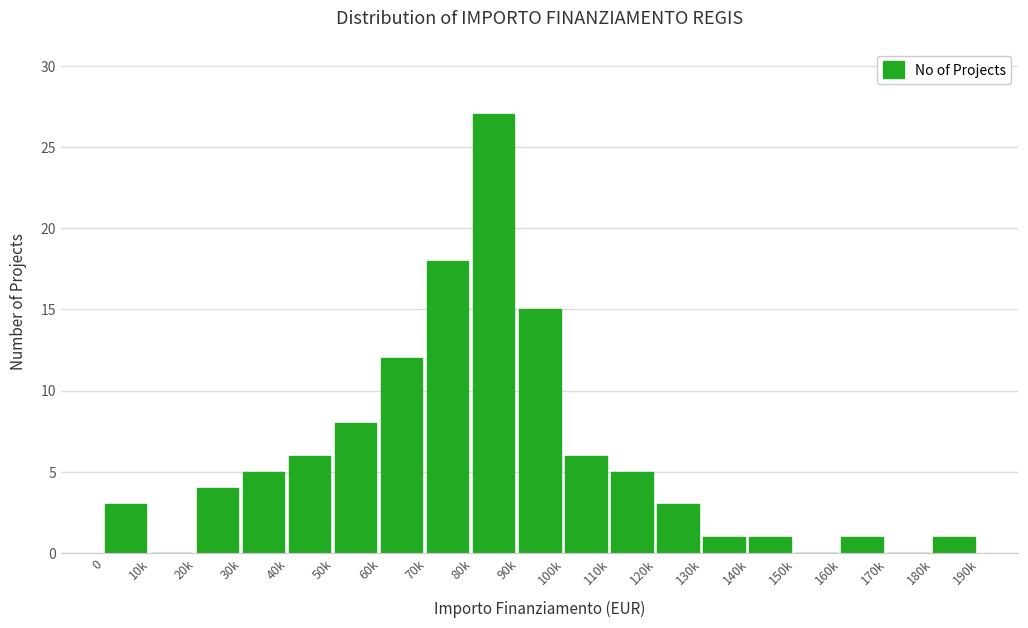

Reading left to right, transcribe all the data shown in this chart.

0=3	10k=0	20k=4	30k=5	40k=6	50k=8	60k=12	70k=18	80k=27	90k=15	100k=6	110k=5	120k=3	130k=1	140k=1	150k=0	160k=1	170k=0	180k=1